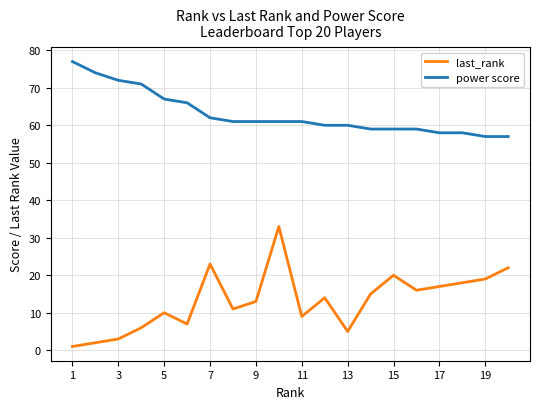

Which series has the largest total across all categories?

power score